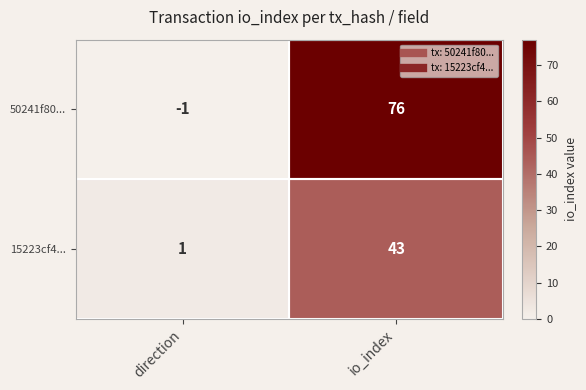

What is the total value across all series at io_index?

119